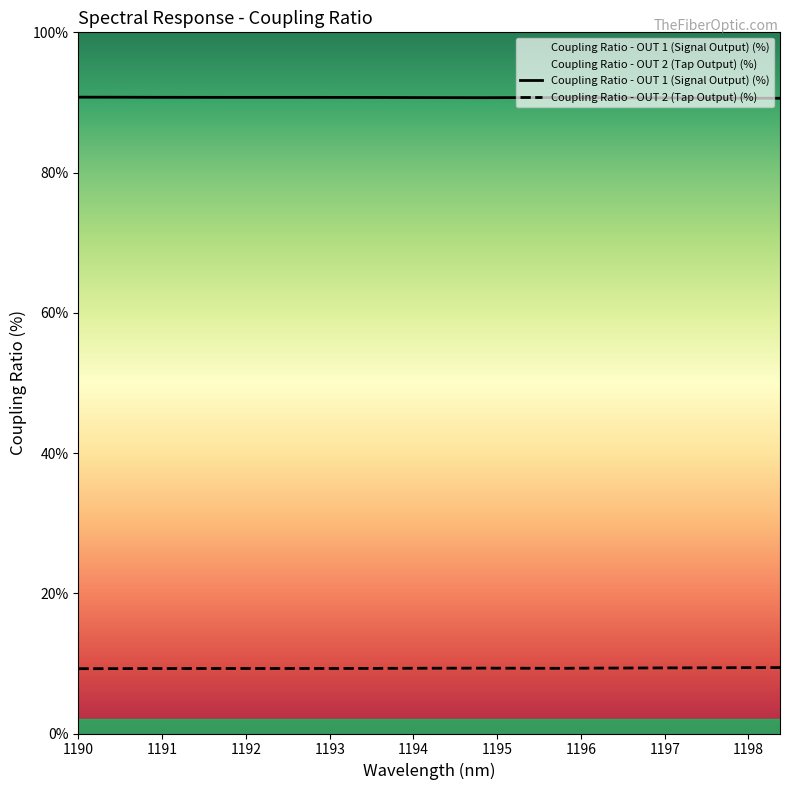

Which category has the highest value in the Coupling Ratio - OUT 2 (Tap Output) (%) series?

1198.377